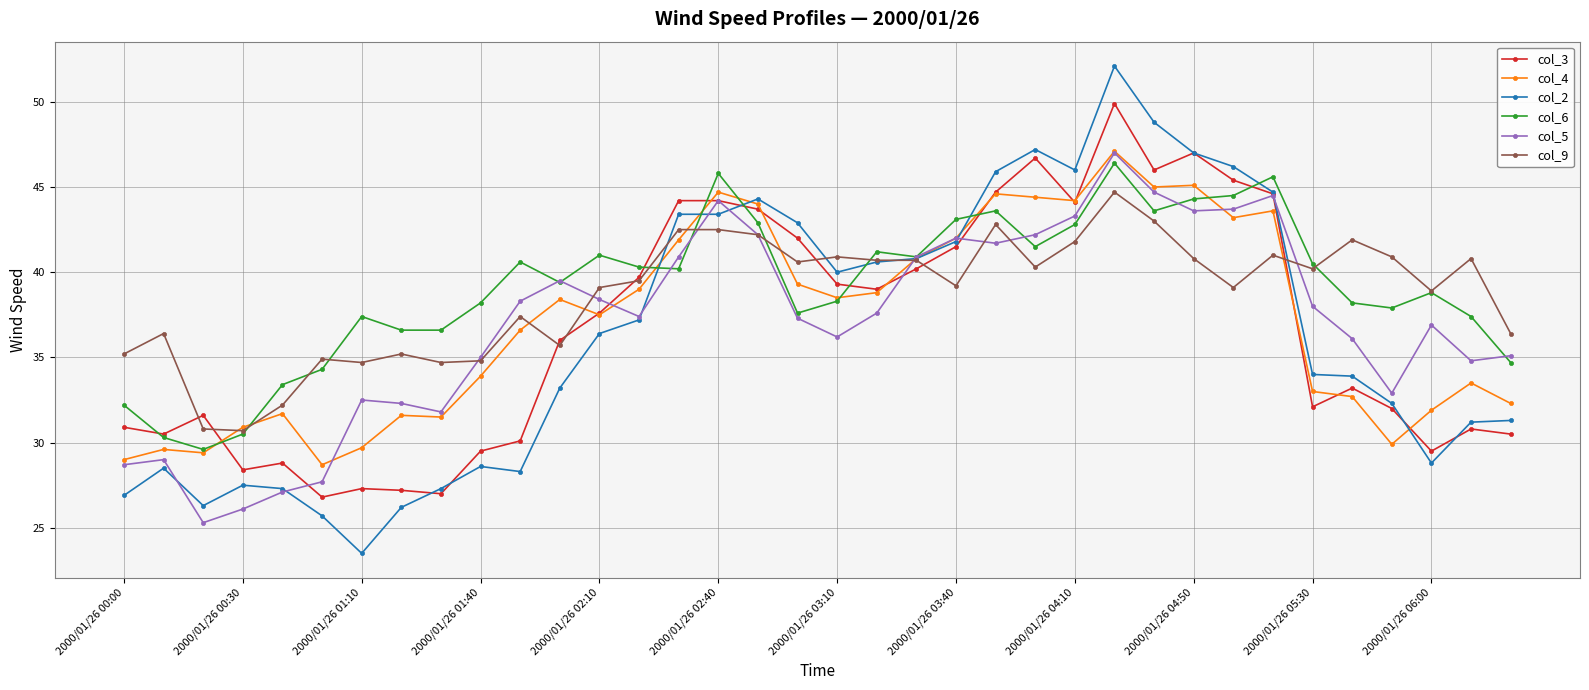

What is the lowest value of the col_3 series?

26.8